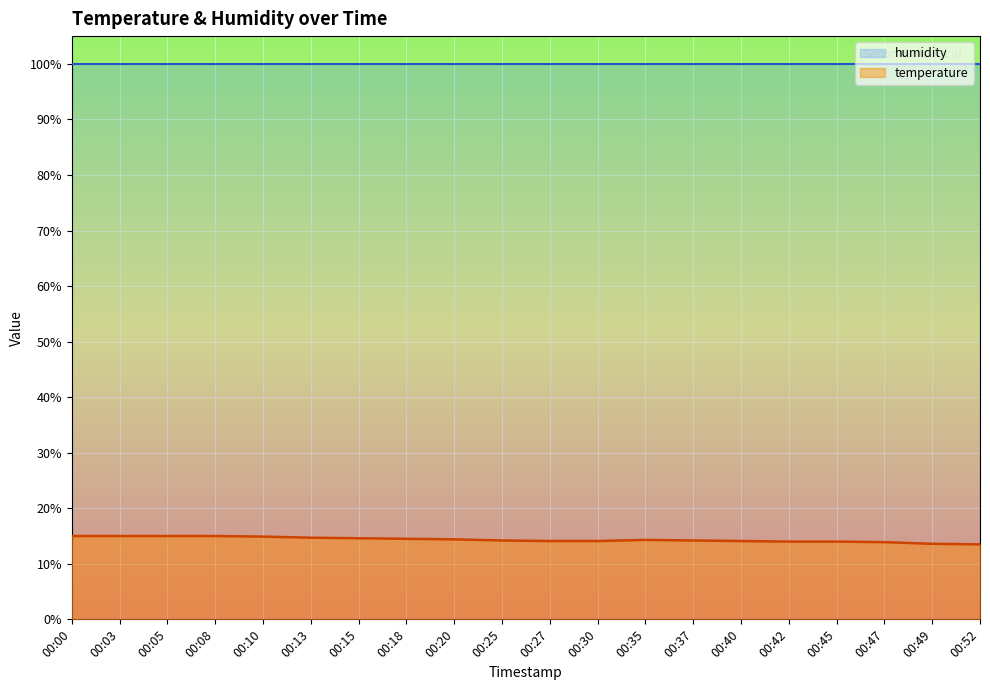

What is the sum of all values?

287.1